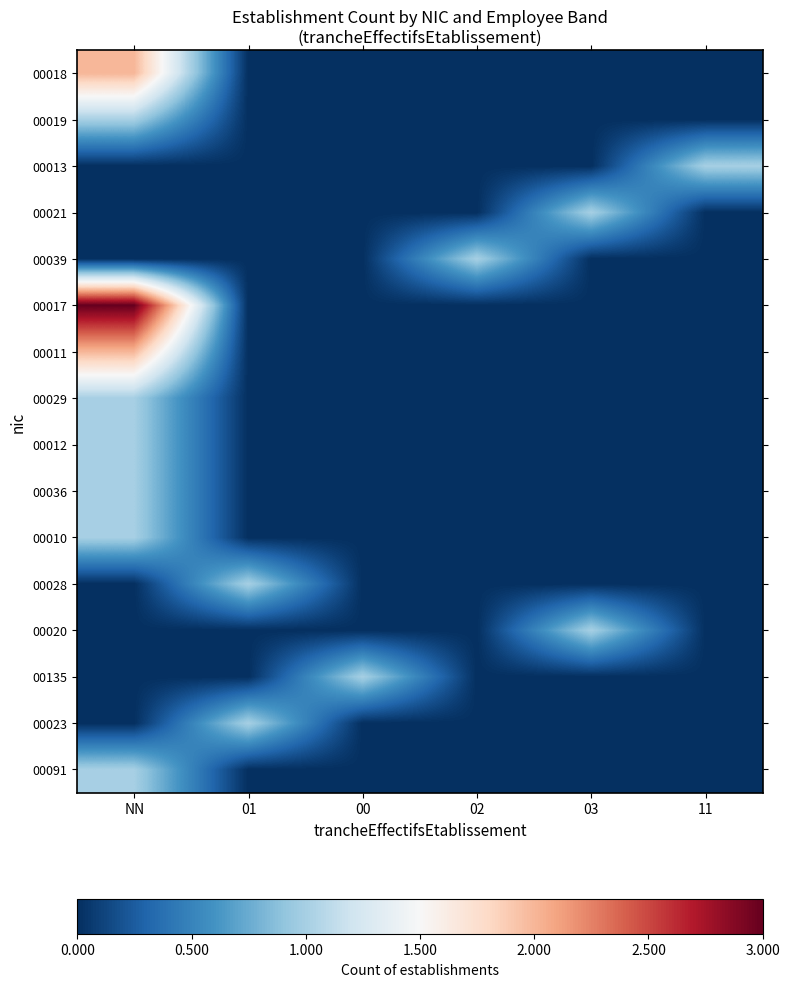

What is the greatest value displayed?

3